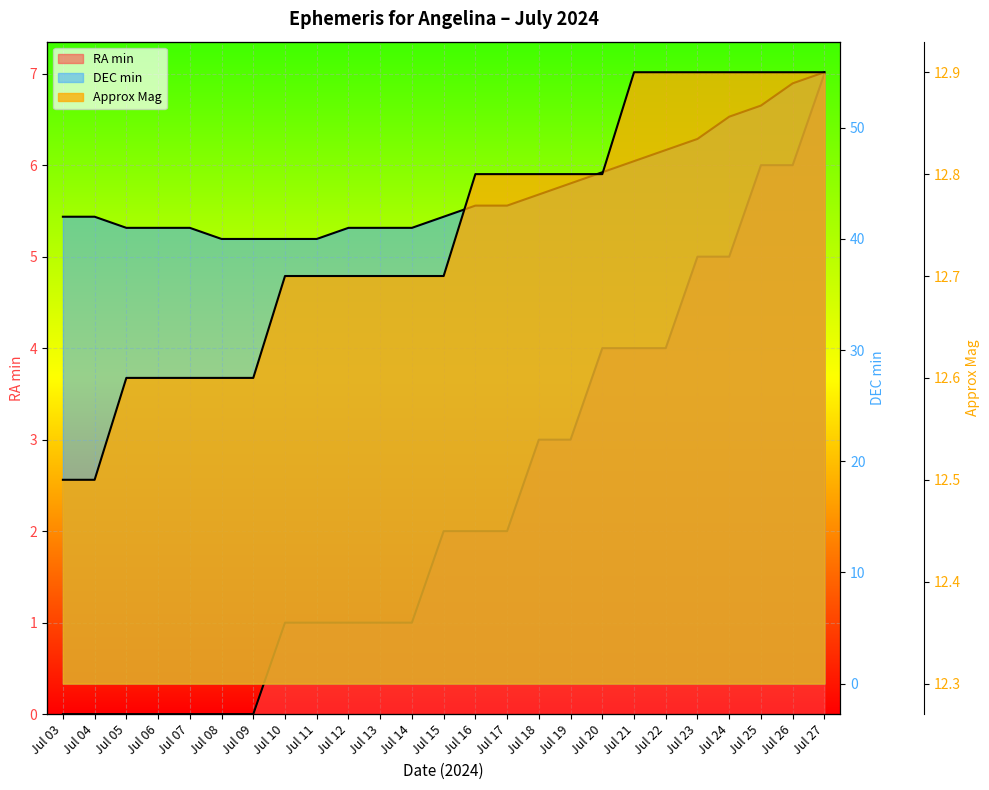

How many values in the DEC min series exceed 42?

12